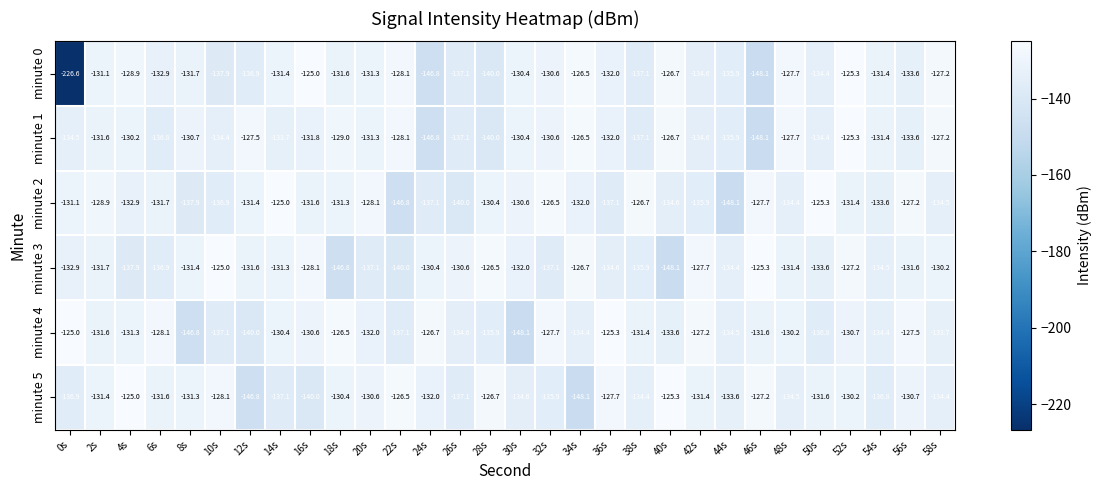

At 14s, list the series in order from largest to smallest.

minute 2, minute 4, minute 3, minute 0, minute 1, minute 5